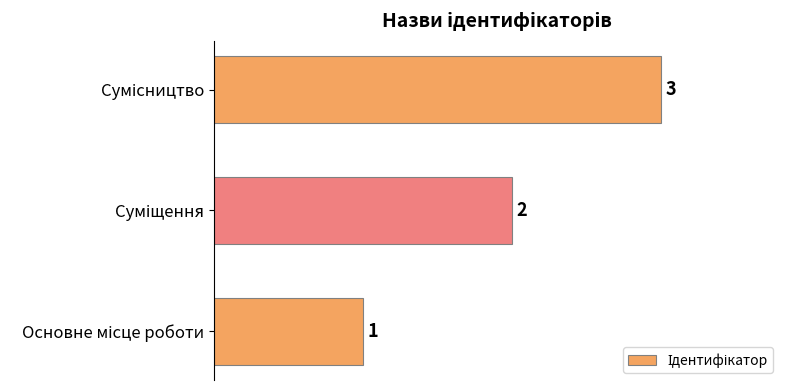

What is the greatest value displayed?

3